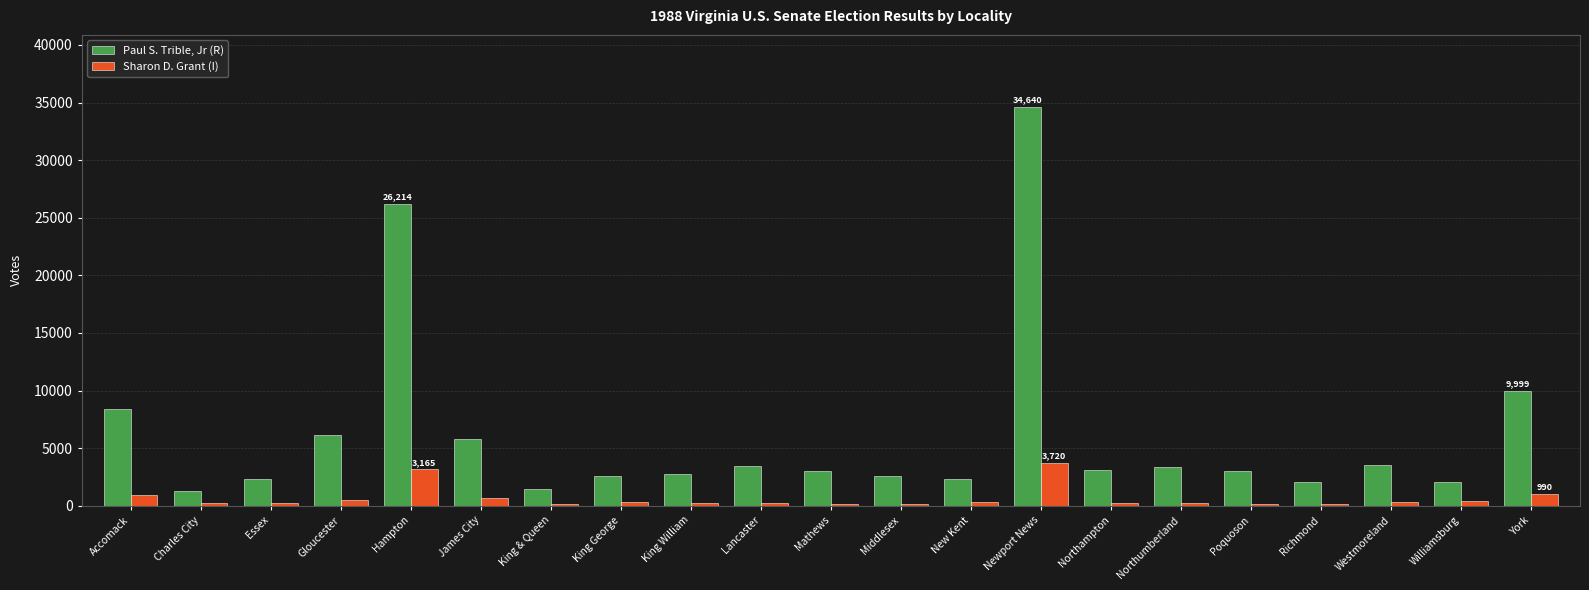

How many data points in Paul S. Trible, Jr (R) are less than 3003?

10